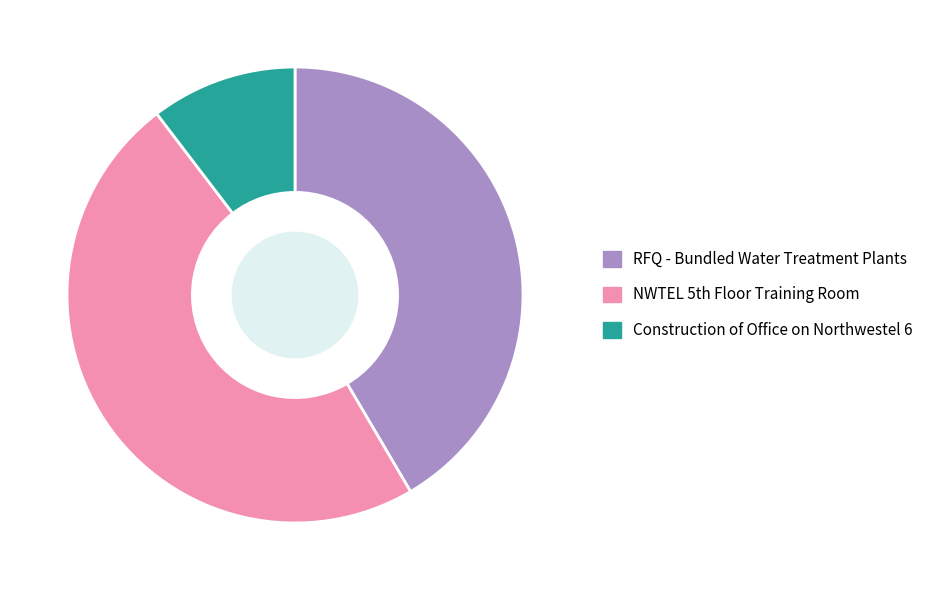

Is Construction of Office on Northwestel 6 the majority of the pie?

No